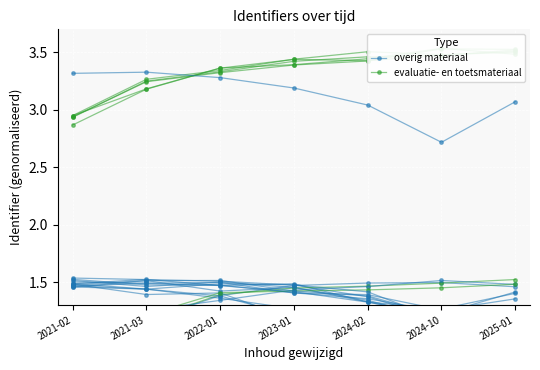

At which category does overig materiaal reach its first local valley?

2022-01